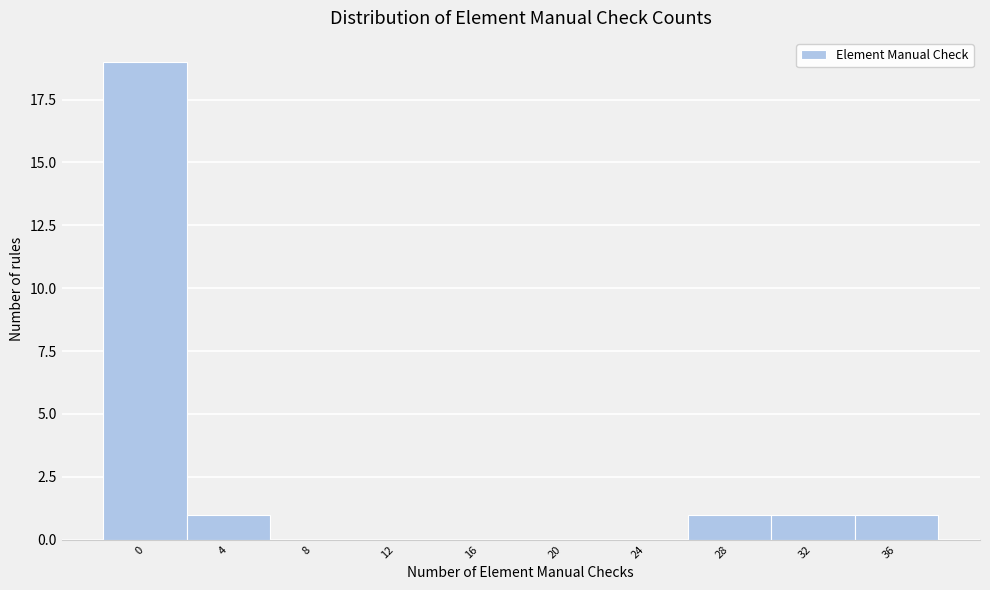

Reading left to right, what are all the values shown in this chart?

0=19	4=1	8=0	12=0	16=0	20=0	24=0	28=1	32=1	36=1